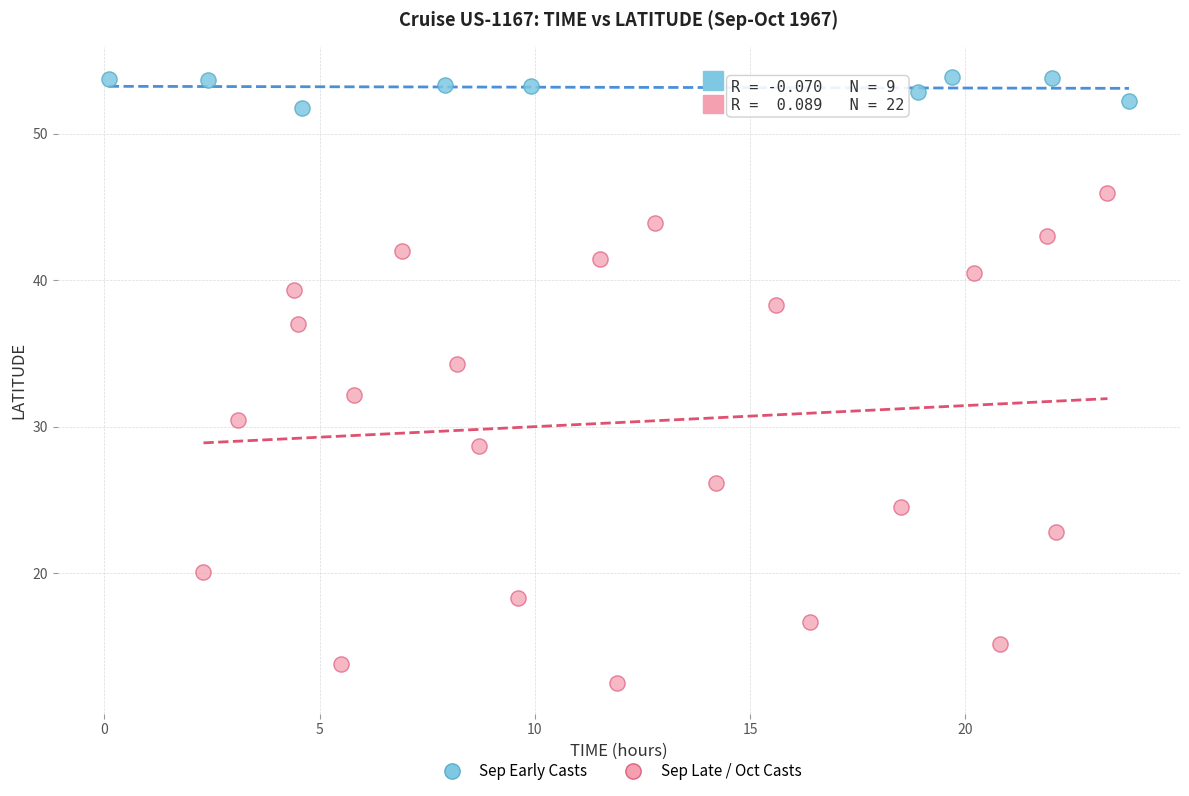

What are all the series names shown in the legend?

Sep Early Casts, Sep Late / Oct Casts